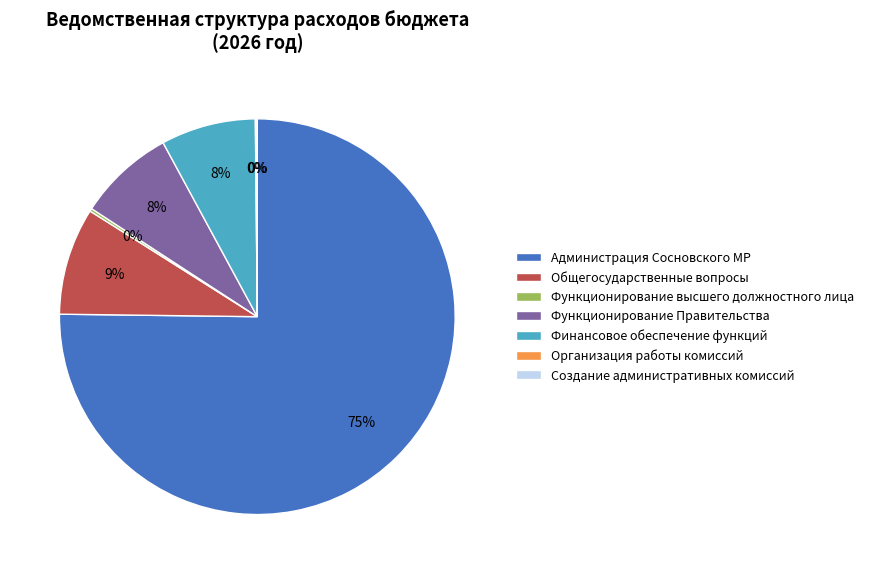

To the nearest percent, what percentage of the pie is Администрация Сосновского МР?

75%